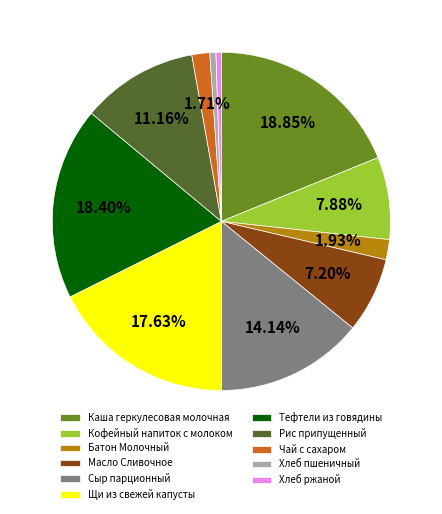

Does Рис припущенный account for over 50% of the chart?

No